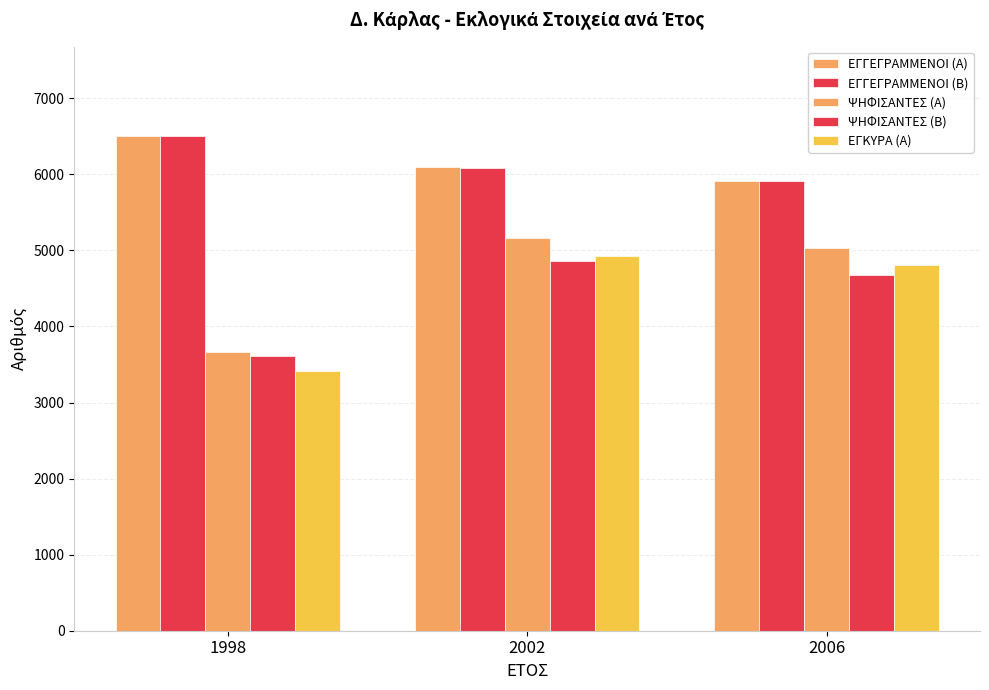

Which series has the largest total across all categories?

ΕΓΓΕΓΡΑΜΜΕΝΟΙ (Α)